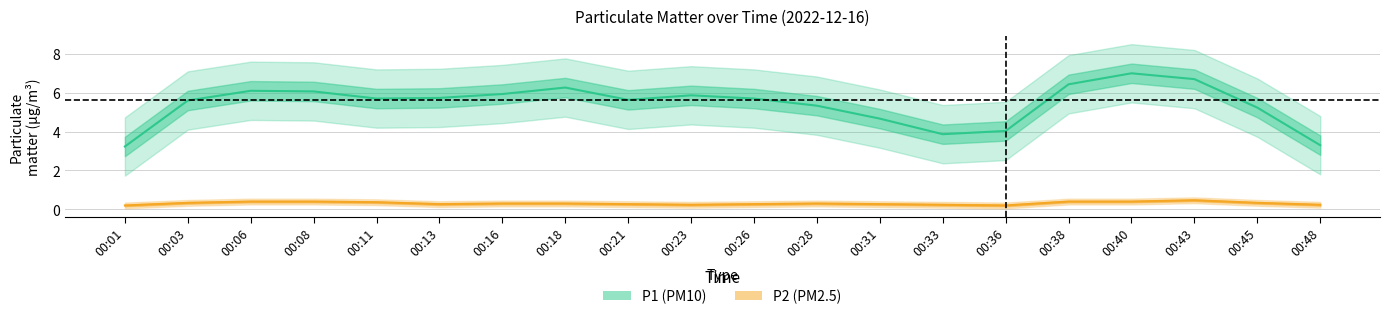

What is the difference between the highest and lowest values at 00:28?

6.1